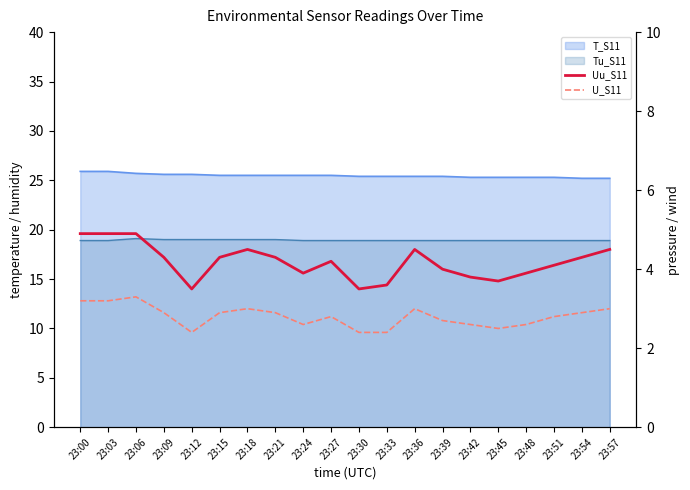

Does the chart have visible grid lines?

No